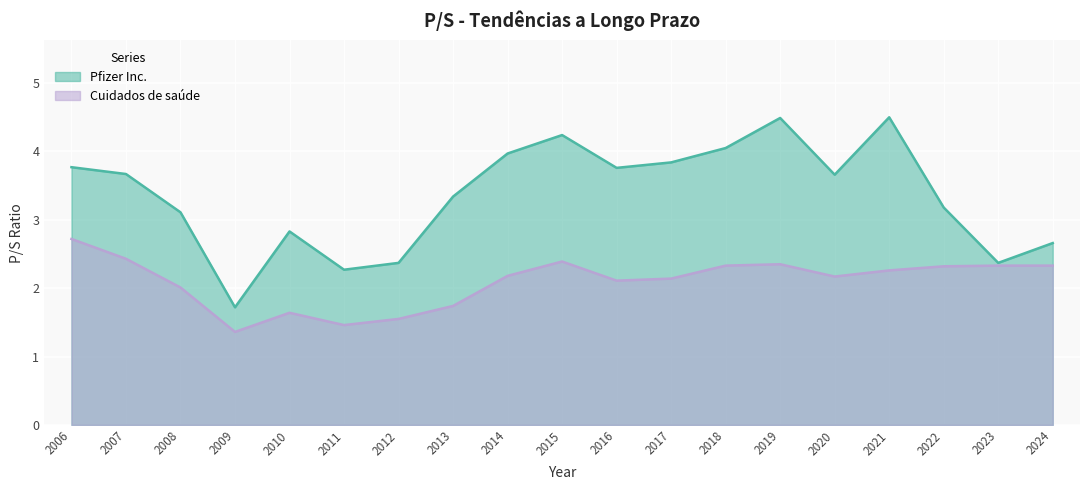

At 2016, list the series in order from smallest to largest.

Cuidados de saúde, Pfizer Inc.